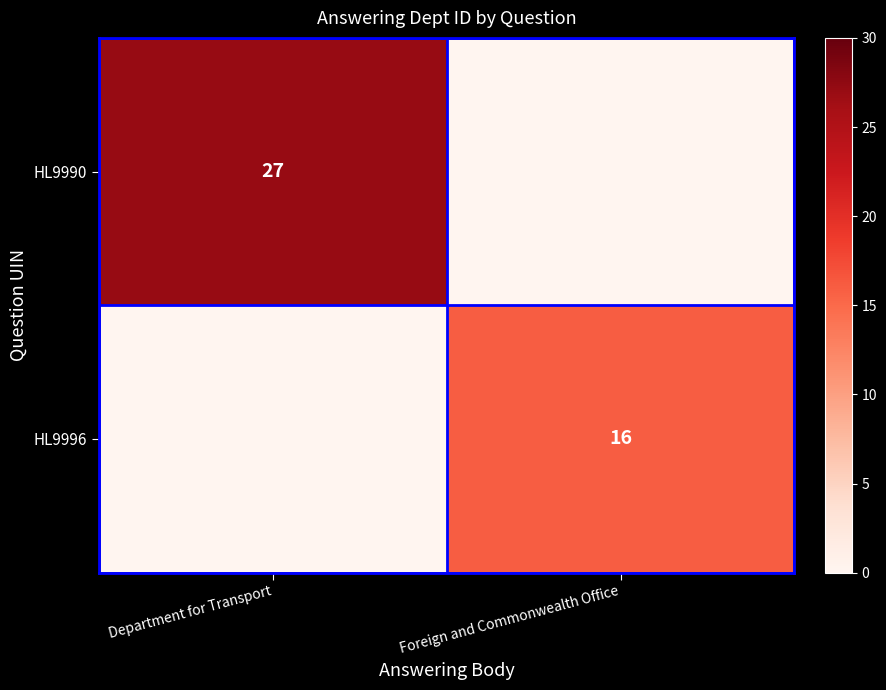

Is it true that HL9996 equals 16 at Foreign and Commonwealth Office?

True